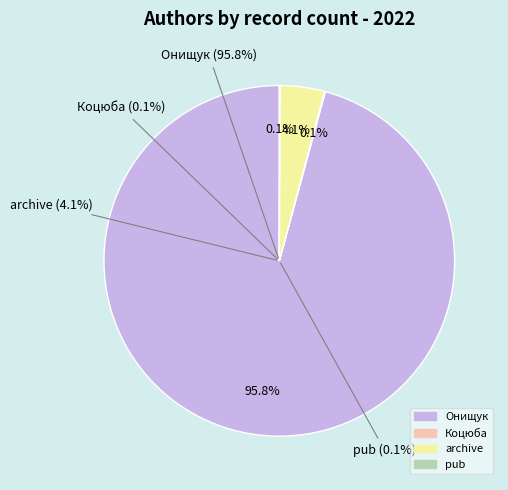

Is the sum of pub and archive greater than half?

No